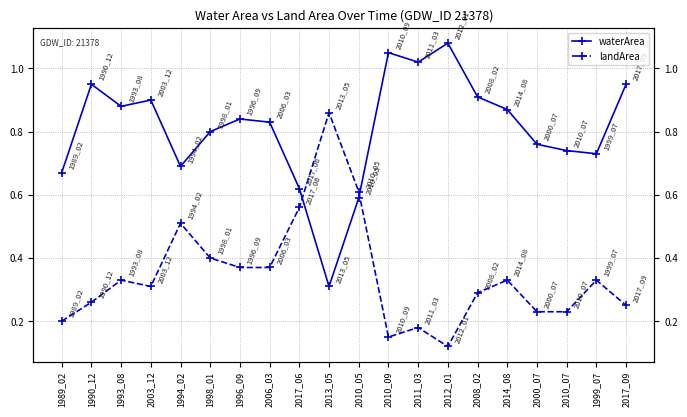

How many interior local peaks does the landArea series have?

6